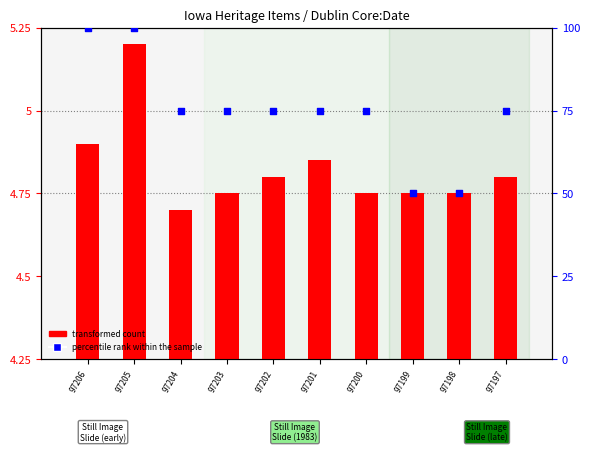

Which series reaches the maximum Y coordinate?

percentile rank within the sample